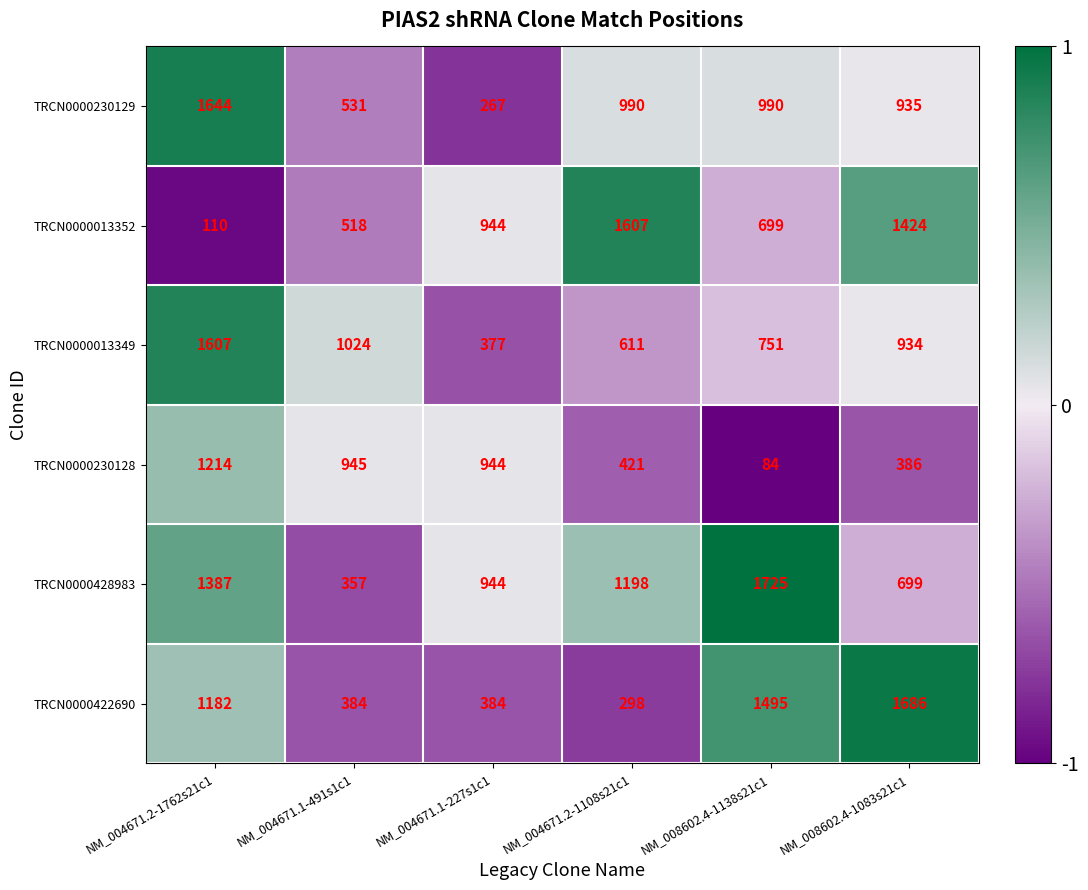

What is the lowest value of the TRCN0000428983 series?

357